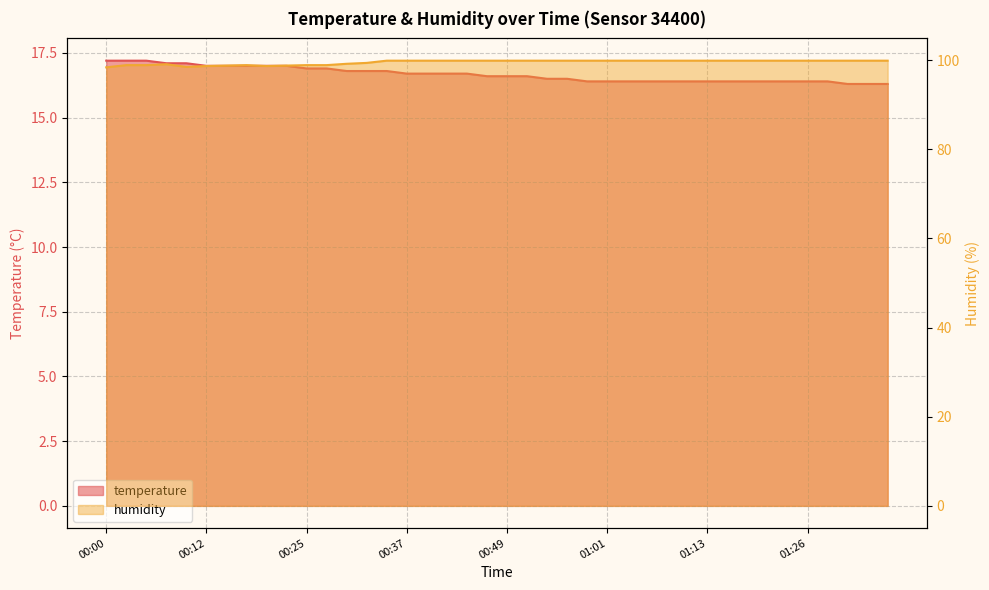

How many data points does each series have?

40